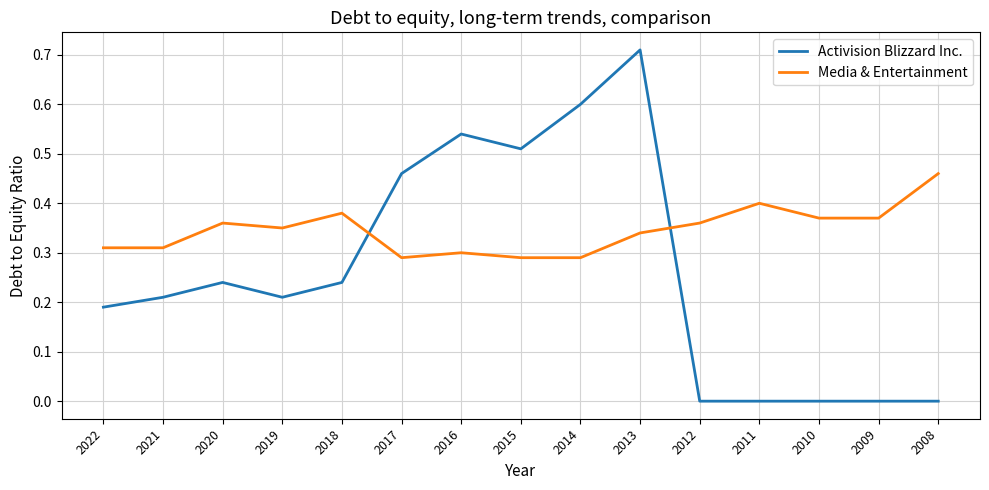

List the series in order of their peak value, highest first.

Activision Blizzard Inc., Media & Entertainment